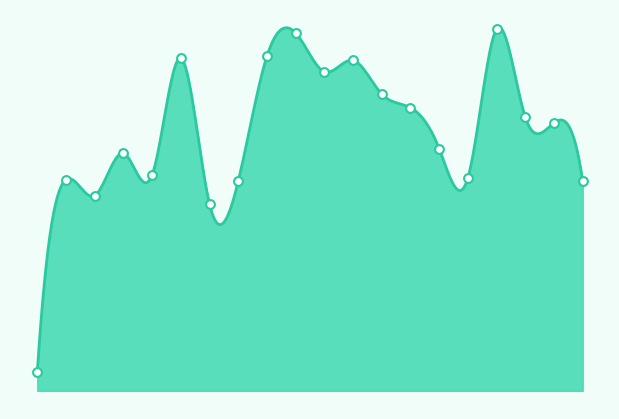

What is the ratio of the value at 32 to the value at 38?

1.0